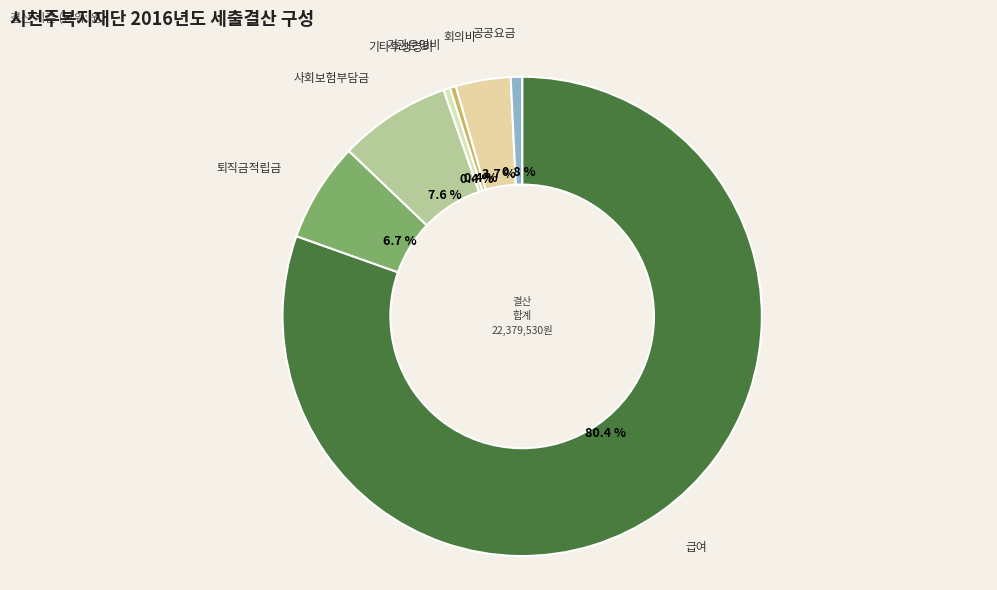

Does any single category account for the majority?

Yes